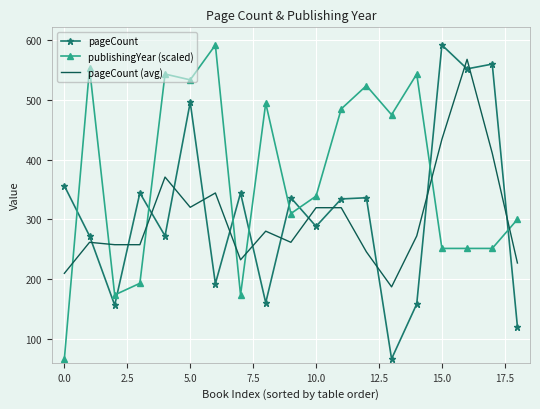

What is the sum of all publishingYear (scaled) values?

7049.7